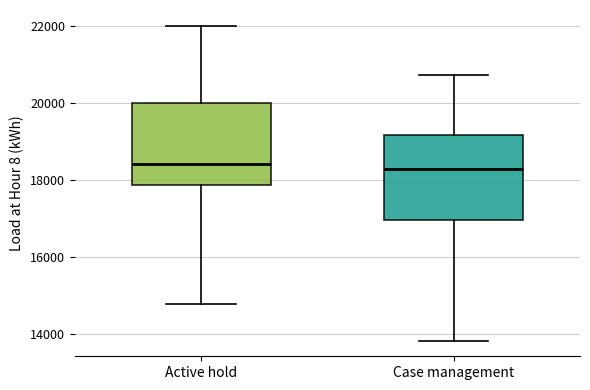

Reading left to right, transcribe this box plot: for each box, give where its median line is, the range the box spans, and where its two whiskers end, as read against the y-axis. The values are not printed on the chart, so give them approximately, as read against the axis.

Active hold: median 18400, box 17800 to 20000, whiskers 14800 to 22000
Case management: median 18200, box 17000 to 19200, whiskers 13800 to 20800